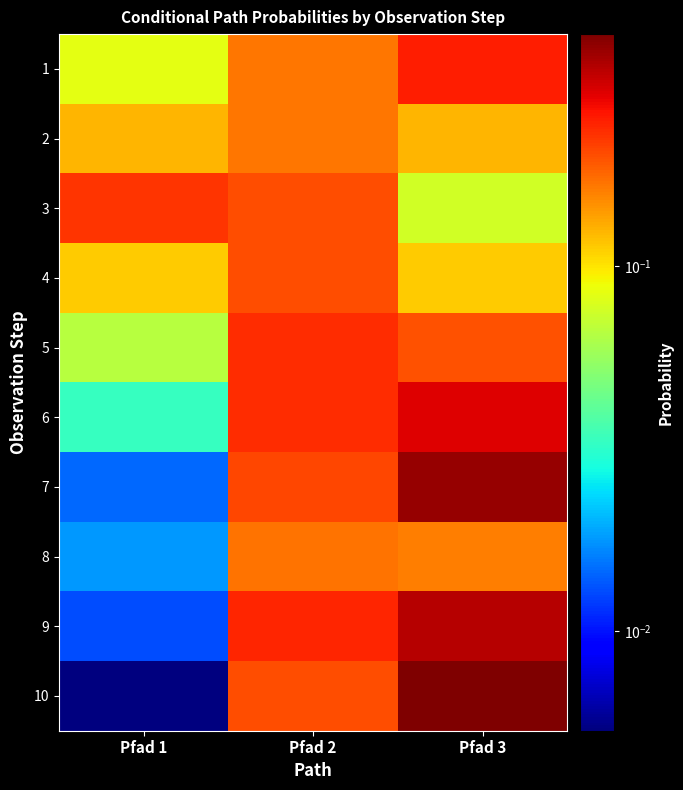

Reading left to right, extract all data points from this chart.

1: Pfad 1=0.1	Pfad 2=0.2	Pfad 3=0.2
2: Pfad 1=0.1	Pfad 2=0.2	Pfad 3=0.1
3: Pfad 1=0.2	Pfad 2=0.2	Pfad 3=0.1
4: Pfad 1=0.1	Pfad 2=0.2	Pfad 3=0.1
5: Pfad 1=0.1	Pfad 2=0.2	Pfad 3=0.2
6: Pfad 1=0.0	Pfad 2=0.2	Pfad 3=0.3
7: Pfad 1=0.0	Pfad 2=0.2	Pfad 3=0.4
8: Pfad 1=0.0	Pfad 2=0.2	Pfad 3=0.2
9: Pfad 1=0.0	Pfad 2=0.2	Pfad 3=0.3
10: Pfad 1=0.0	Pfad 2=0.2	Pfad 3=0.4